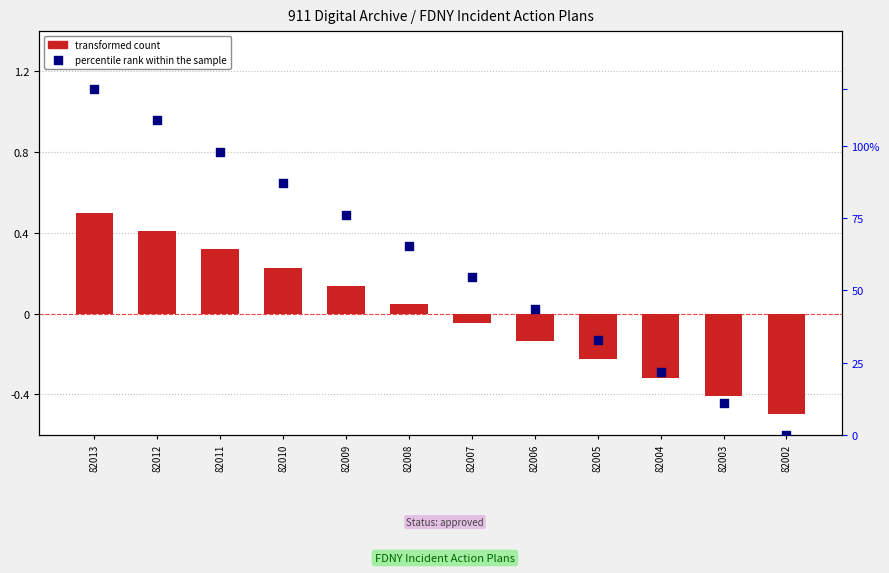

Which series has the largest total across all categories?

percentile rank within the sample